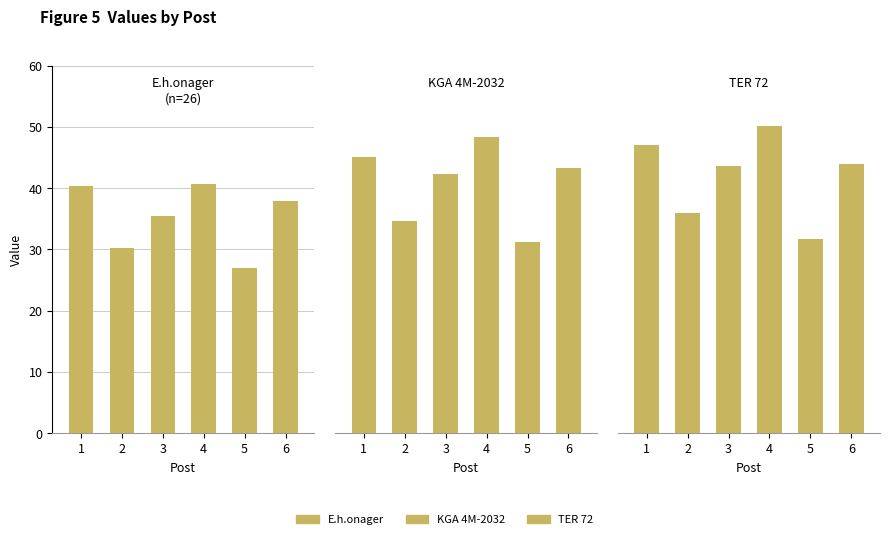

Reading left to right, extract all data points from this chart.

E.h.onager: 40.3	30.2	35.4	40.7	26.9	37.9
KGA 4M-2032: 45.0	34.7	42.3	48.4	31.2	43.3
TER 72: 47.0	36.0	43.6	50.1	31.7	44.0